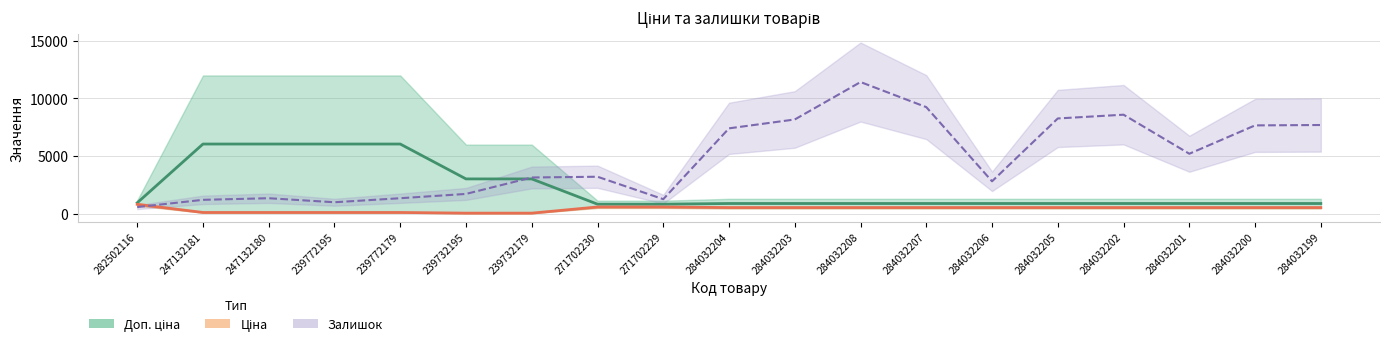

True or false: Доп. ціна (середнє) has a value of 397.0 at 284032206.

False